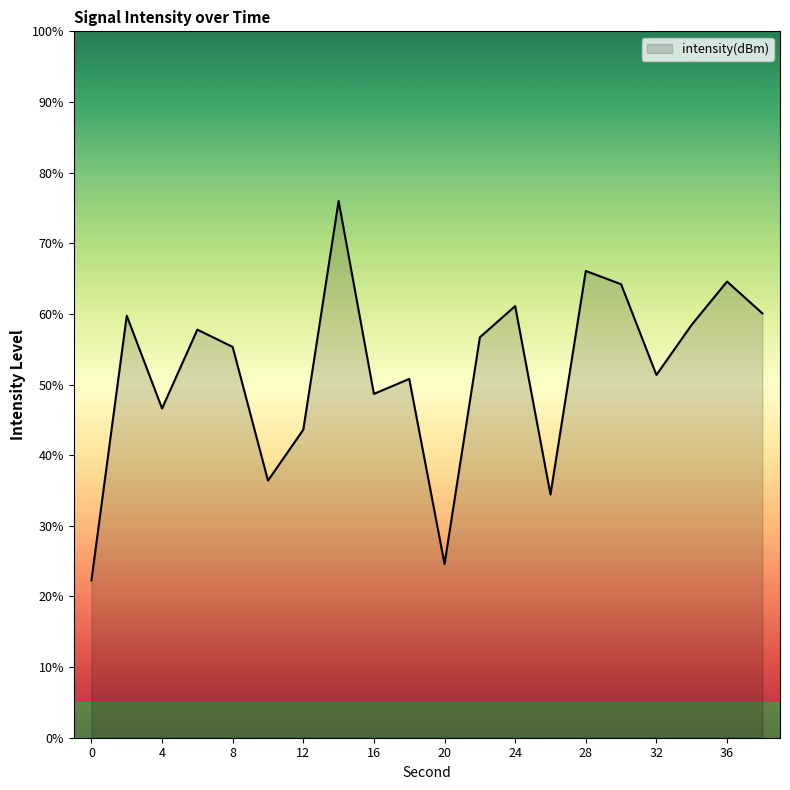

What is the difference between the maximum and minimum values?

53.7